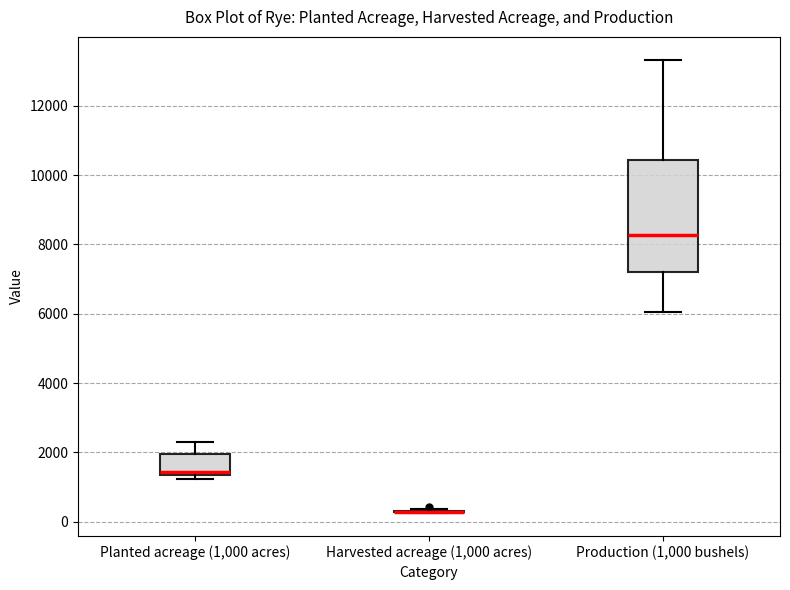

Reading left to right, transcribe this box plot: for each box, give where its median line is, the range the box spans, and where its two whiskers end, as read against the y-axis. The values are not printed on the chart, so give them approximately, as read against the axis.

Planted acreage (1,000 acres): median 1400 (just above the box's lower edge), box 1400 to 2000, whiskers 1200 to 2200
Harvested acreage (1,000 acres): box collapsed to a line at 200, whiskers 200 to 400
Production (1,000 bushels): median 8200, box 7200 to 10400, whiskers 6000 to 13400